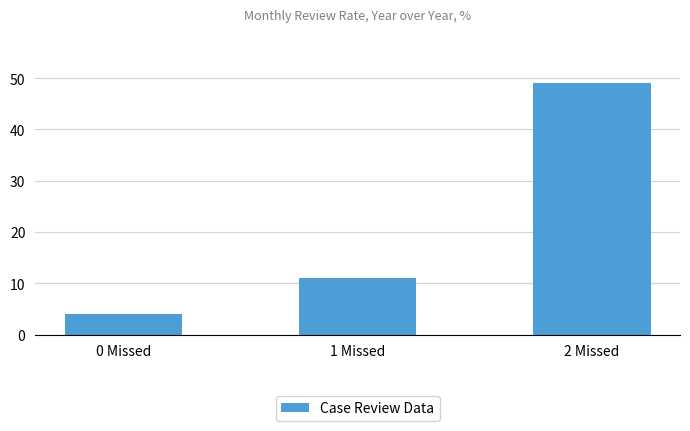

What is the value of the 1st bar from the left?

4